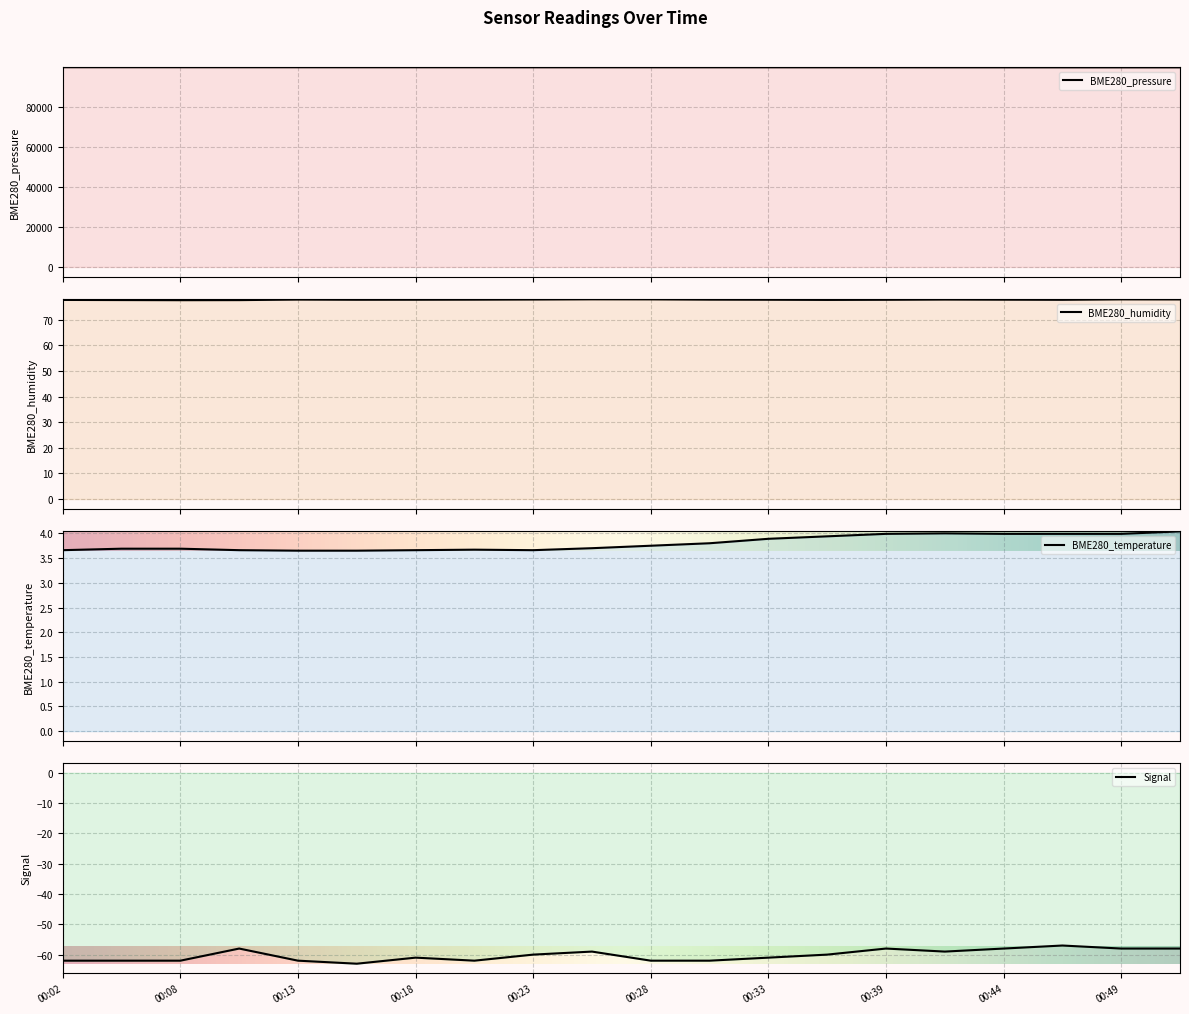

Between 00:39 and 00:52, which series saw the biggest shift?

BME280_pressure